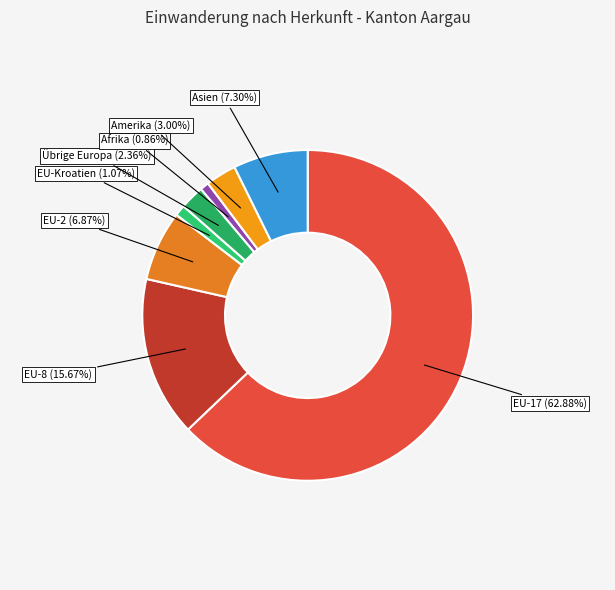

How many slices are in this pie chart?

8